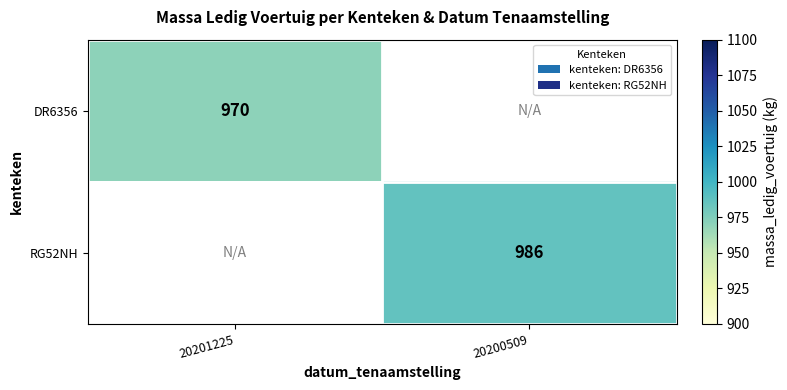

The value of DR6356 at 20201225 is 970. True or false?

True